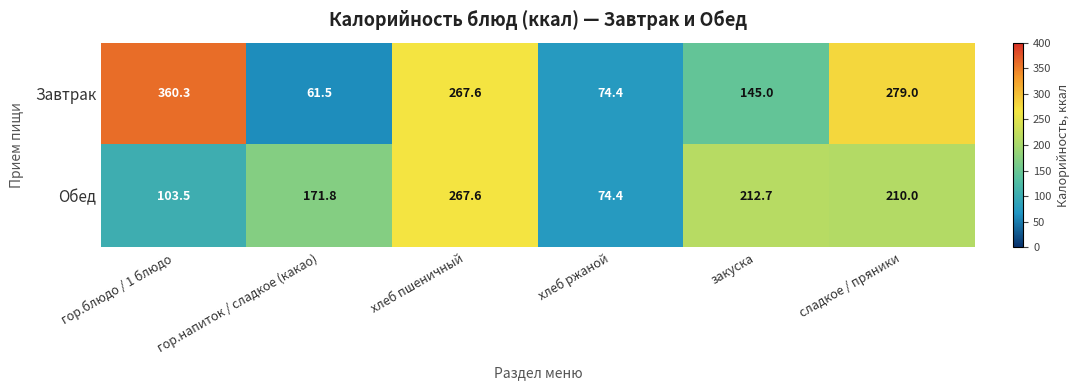

How many distinct data groups are displayed?

2